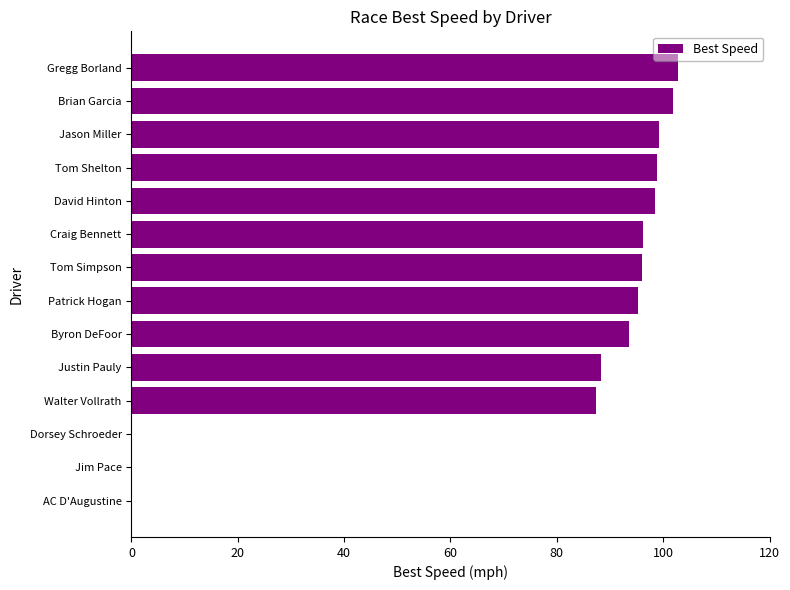

The value at Gregg Borland is 156.1. True or false?

False